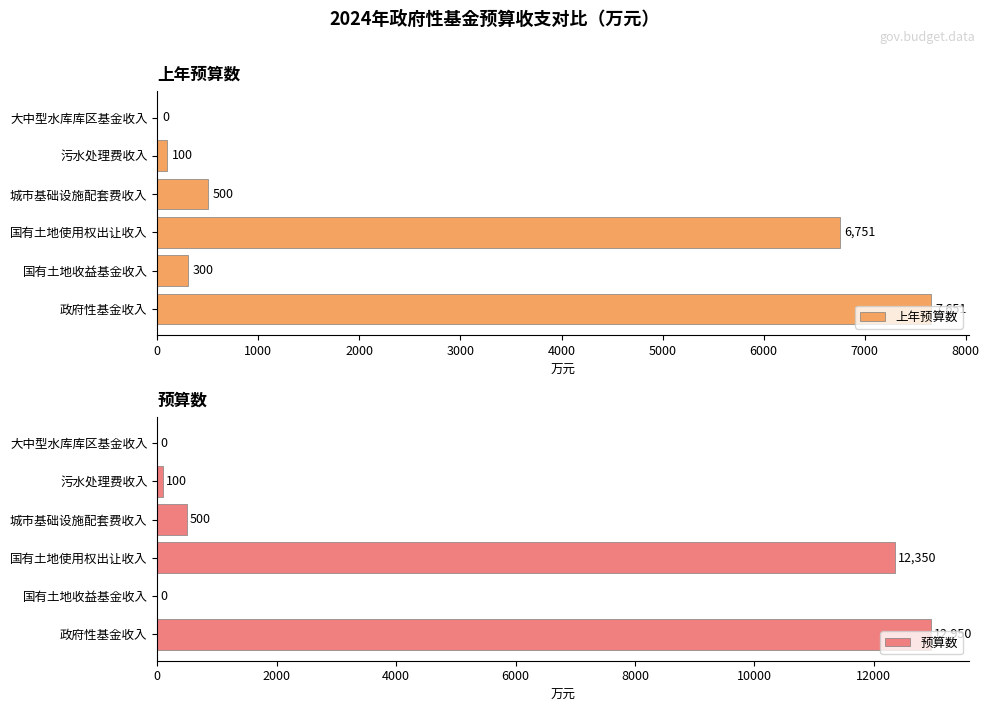

At which label is 上年预算数 closest to 3825?

国有土地使用权出让收入